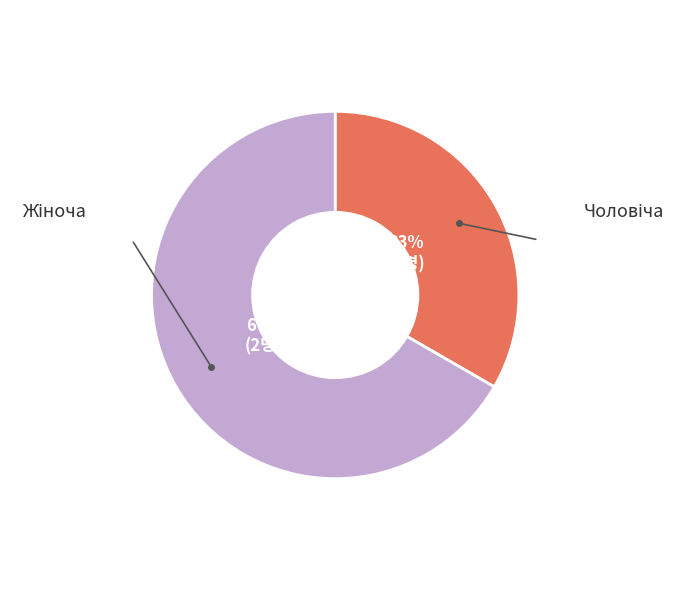

Count the number of slices in the pie.

2